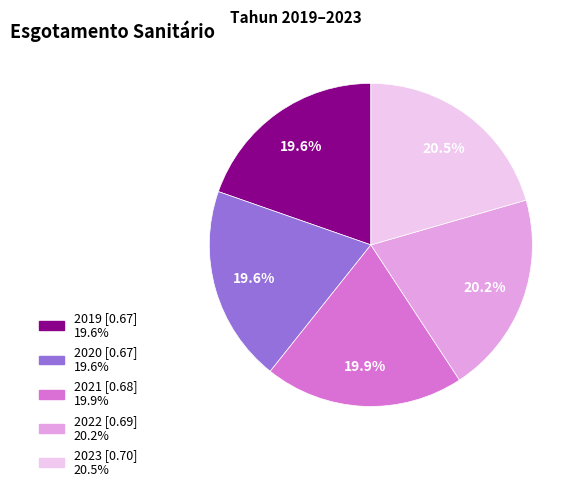

Count the number of slices in the pie.

5